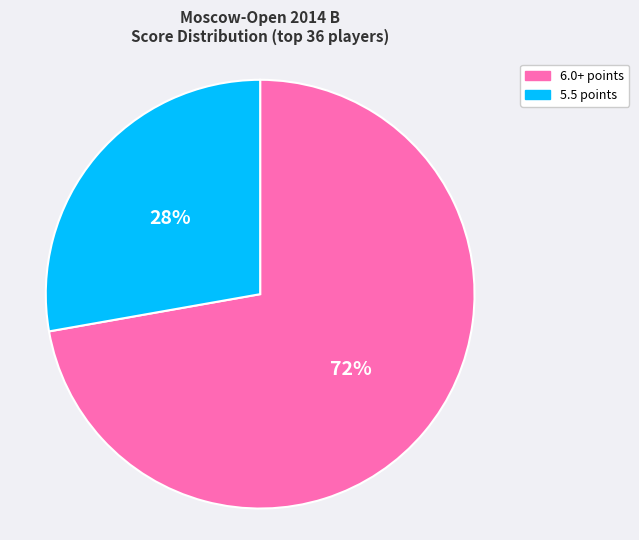

Count the number of slices in the pie.

2